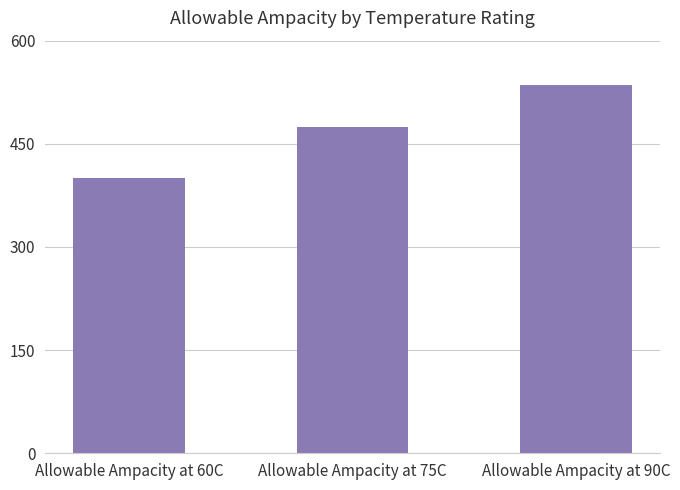

Rank the categories by value from lowest to highest.

Allowable Ampacity at 60C, Allowable Ampacity at 75C, Allowable Ampacity at 90C